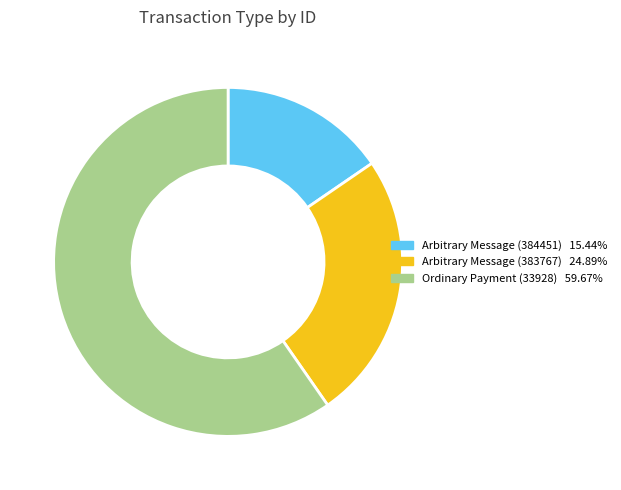

What is the ratio of the value at Arbitrary Message (383767) to the value at Arbitrary Message (384451)?

1.6